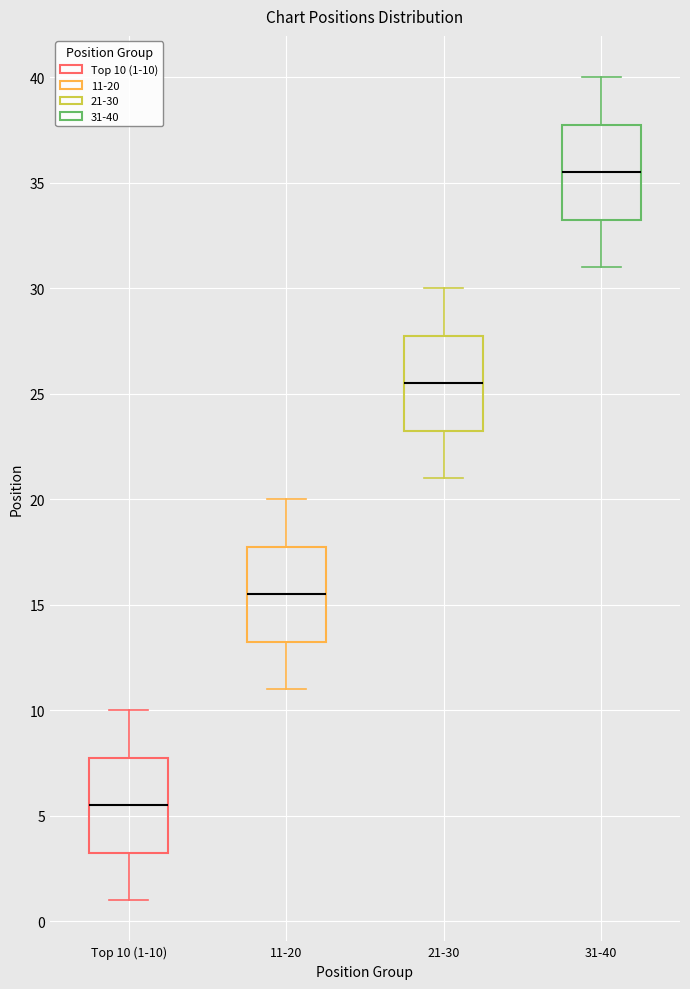

Which box has the highest median line?

31-40